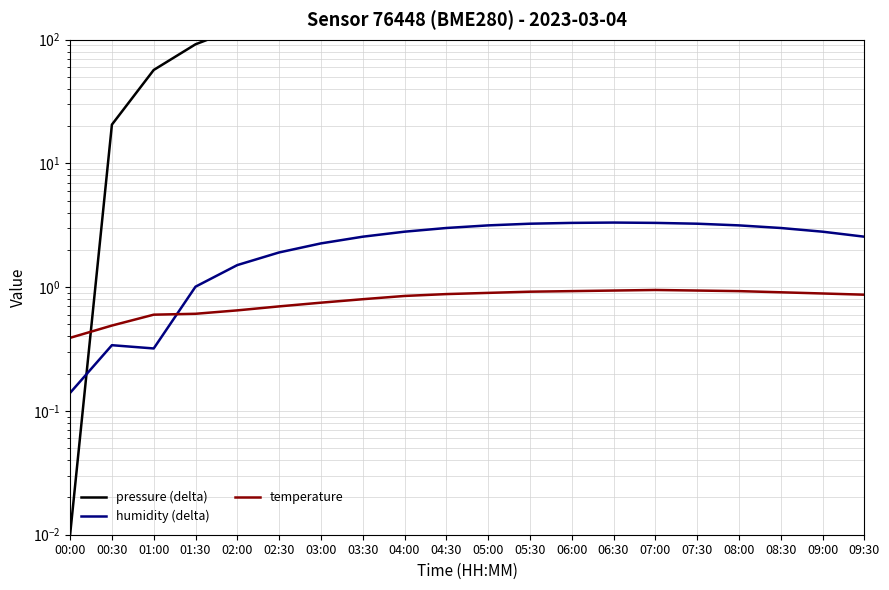

The value of humidity (delta) at 03:30 is 0.7. True or false?

False